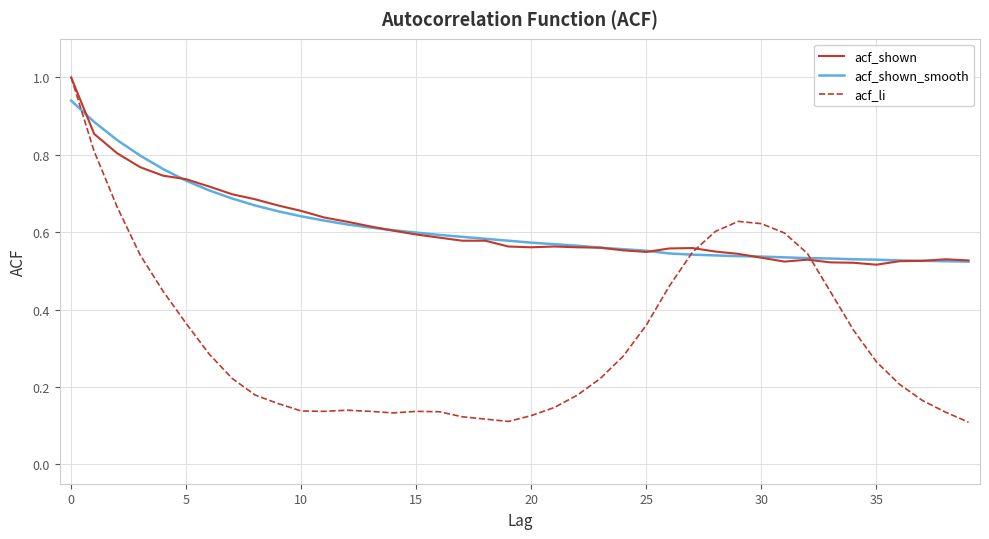

Is this an area chart (filled region under the line)?

No